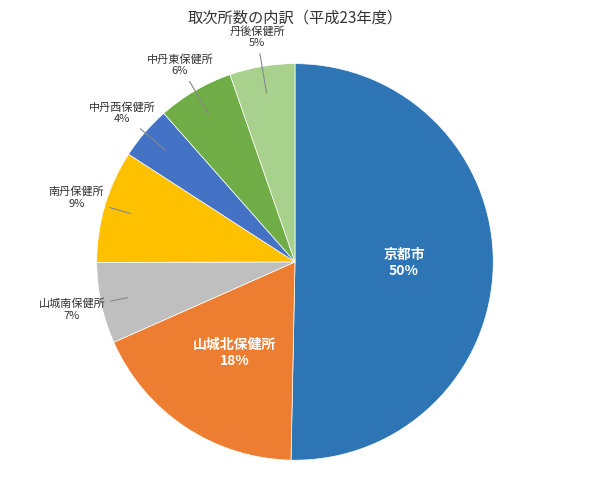

Is it true that 中丹東保健所 is 1% of the pie?

False